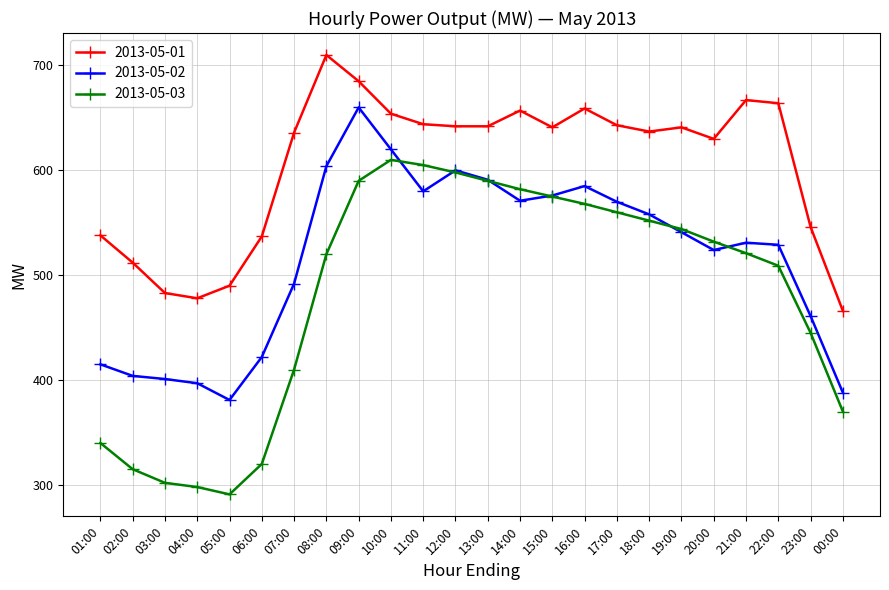

True or false: 2013-05-02 has a value of 262 at 10:00.

False